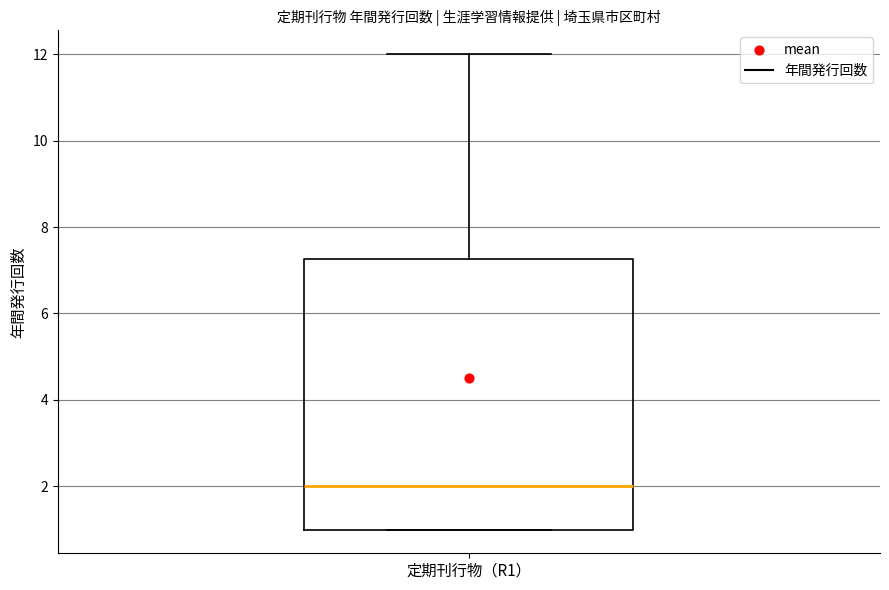

Transcribe this box plot: give where the median line is, the range the box spans, and where the two whiskers end, as read against the y-axis. The values are not printed on the chart, so give them approximately, as read against the axis.

median 2.0, box 1.0 to 7.2, whiskers 1.0 to 12.0